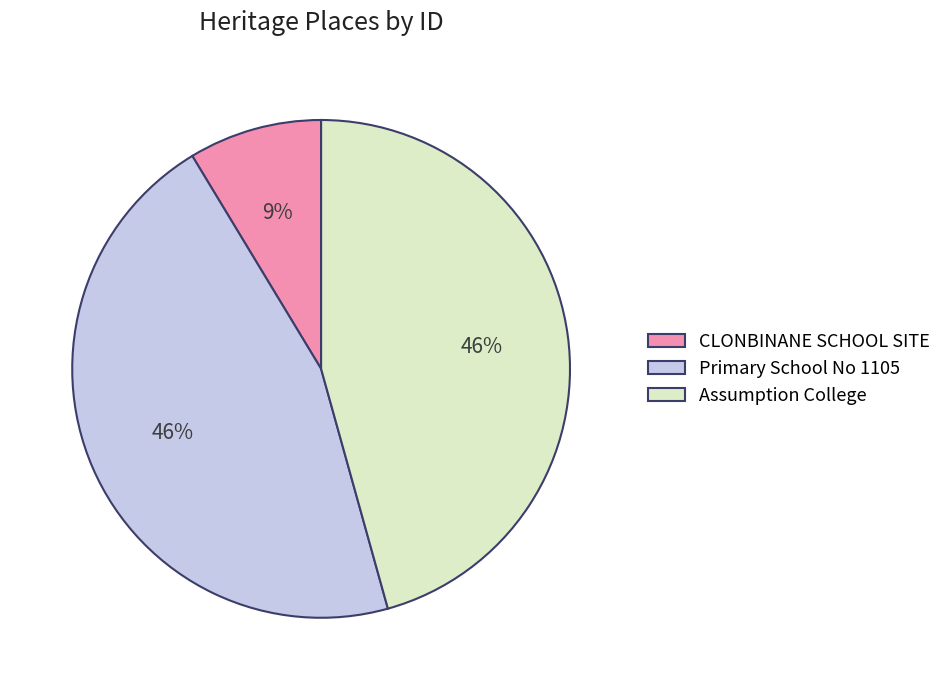

How many segments does this pie chart have?

3